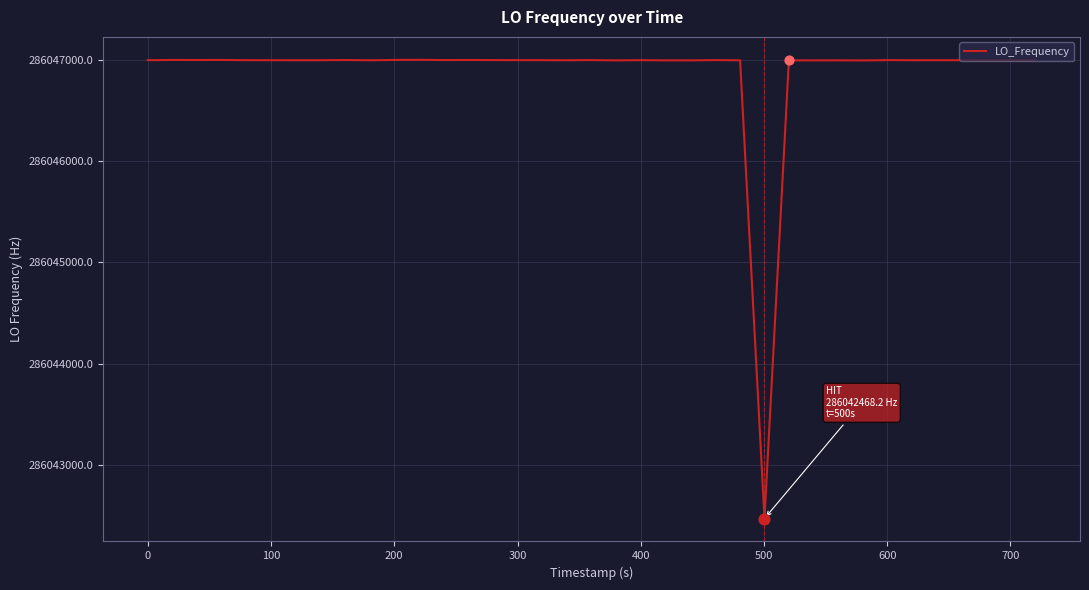

What is the greatest value displayed?

286047004.0